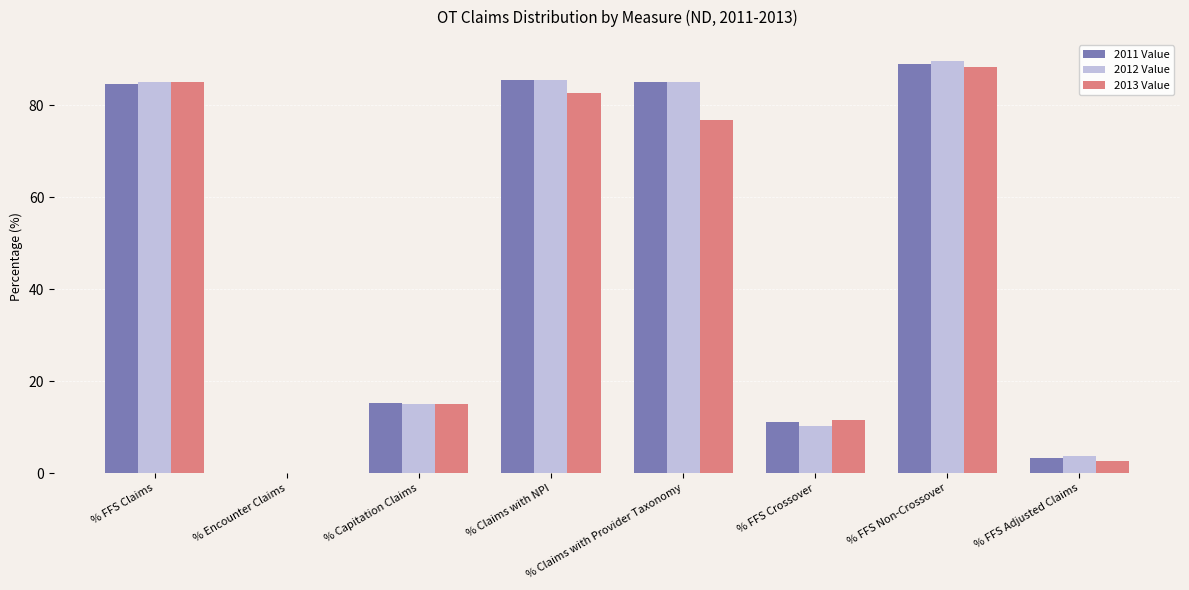

What is the sum of all 2013 Value values?

361.8